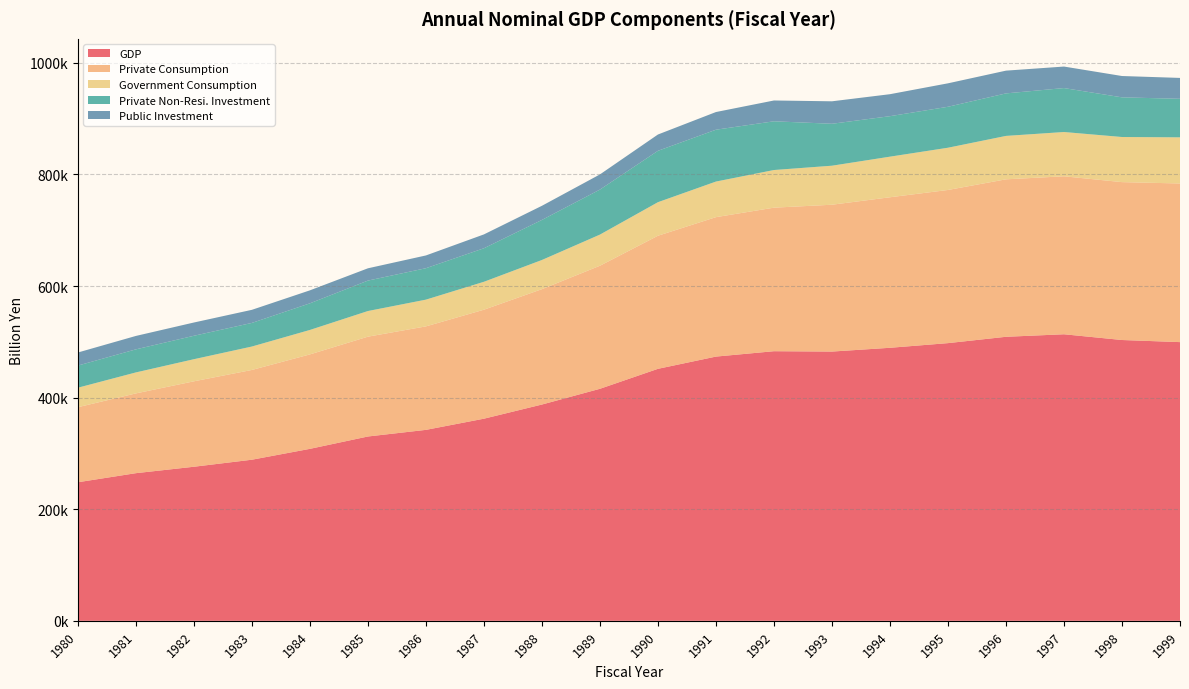

Reading left to right, list all the values displayed in this chart.

GDP: 248375.9	264641.7	276162.8	288772.7	308238.4	330396.8	342266.4	362296.7	387685.6	415885.2	451683.0	473607.6	483255.6	482607.6	489378.8	497740.0	509095.8	513612.9	503324.1	499544.2
Private Consumption: 134506.3	142987.3	153133.2	160893.0	169289.0	178909.7	185478.7	195344.7	206790.0	220570.0	238517.8	249923.0	257273.6	263192.1	269804.0	274514.5	282236.7	283150.4	282999.2	284340.7
Government Consumption: 34936.6	37603.5	39622.5	41980.4	43836.6	45961.2	47937.6	50049.0	52298.8	55824.2	60156.3	63797.8	67482.0	69945.2	72767.5	75712.7	77821.9	79374.6	80860.1	82698.3
Private Non-Resi. Investment: 39680.7	41346.4	42001.3	42326.3	47714.1	54556.0	56346.2	60093.6	71810.3	80703.8	92096.7	92932.3	87345.0	75163.4	72565.8	73411.1	76207.1	78768.1	71075.3	69078.6
Public Investment: 23428.1	24051.7	23778.6	23467.6	23271.9	22036.0	22864.3	24840.6	25321.9	27163.9	29224.2	31685.8	37300.1	40278.0	39402.3	42031.2	40774.9	38555.2	38246.8	37430.1